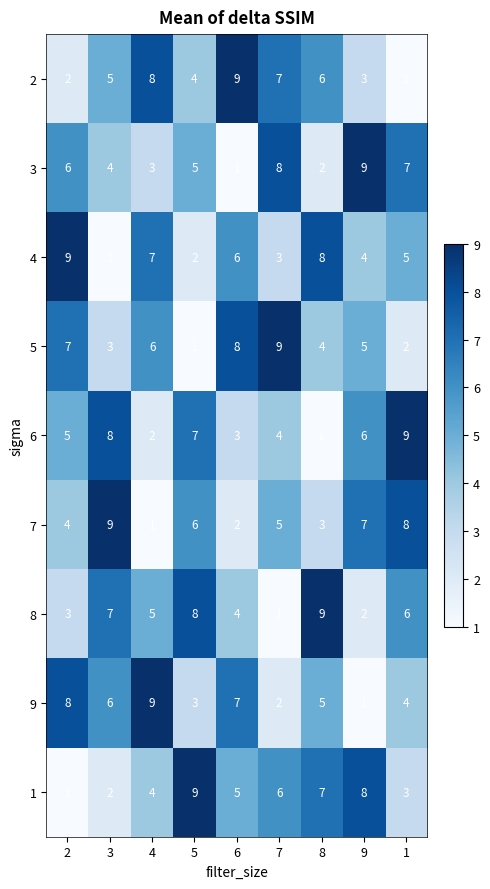

Count the number of data series in this chart.

9